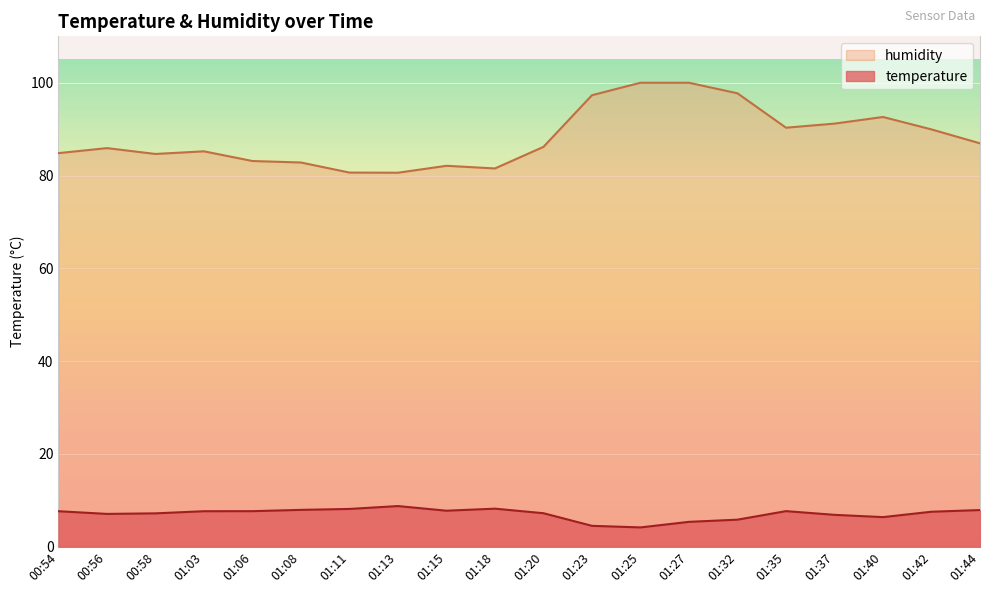

True or false: temperature and humidity cross at least once.

False